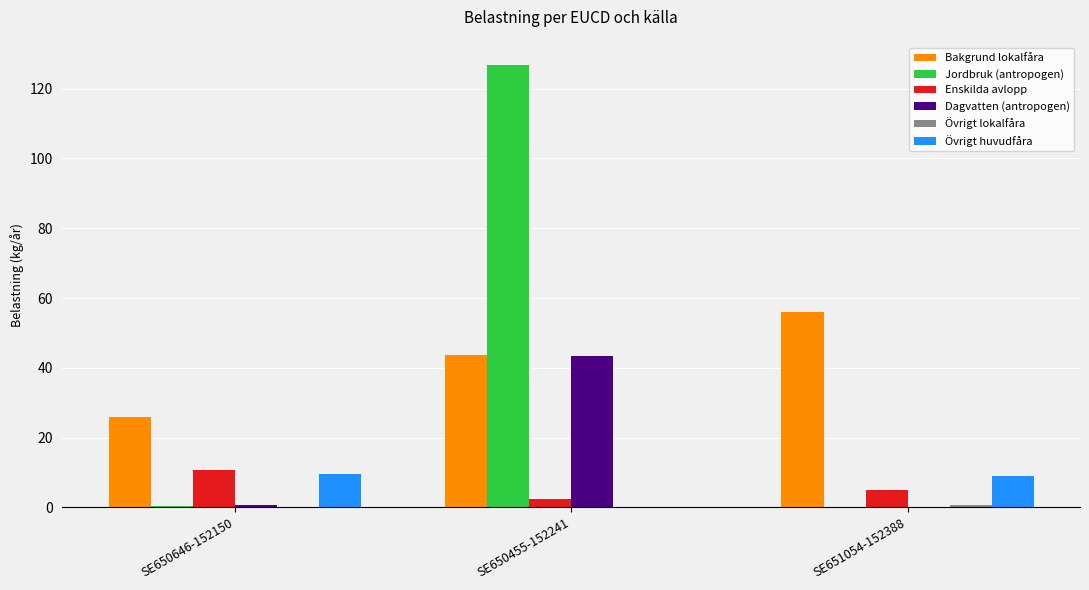

Which series changed the most between SE650646-152150 and SE651054-152388?

Bakgrund lokalfåra